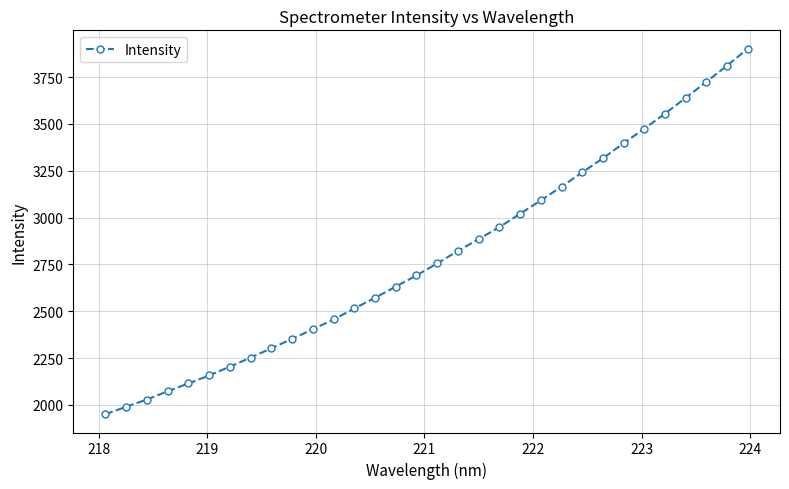

What is the sum of all values?

89453.1